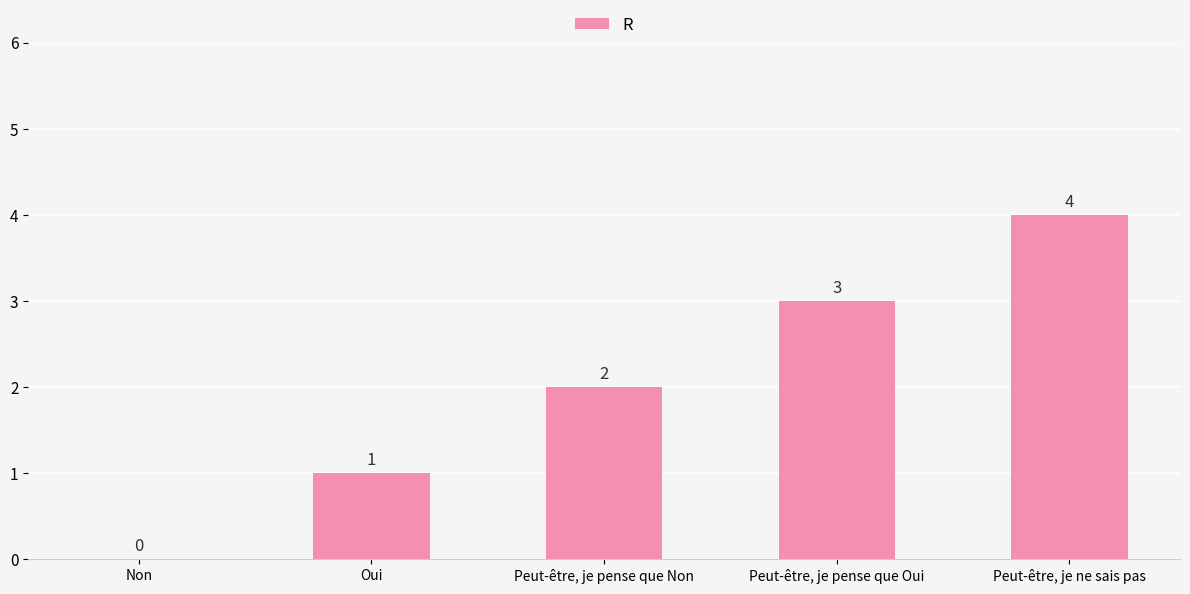

What is the maximum value shown in the chart?

4